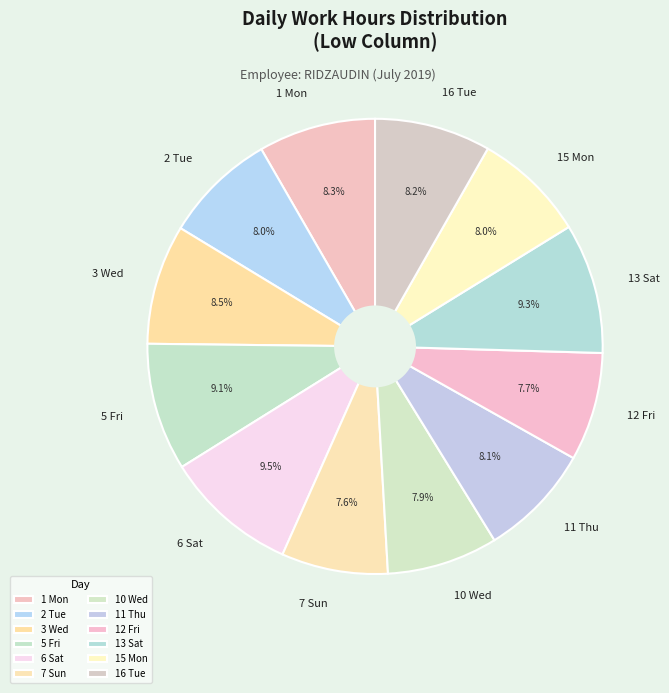

What is the ratio of the value at 13 Sat to the value at 6 Sat?

1.0